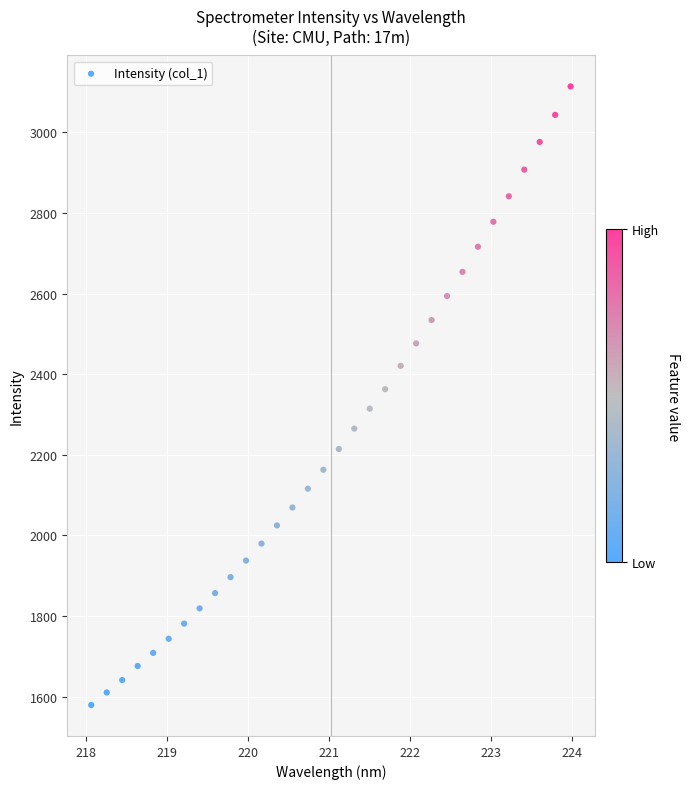

What is the range of Y values (max minus min)?

1535.3